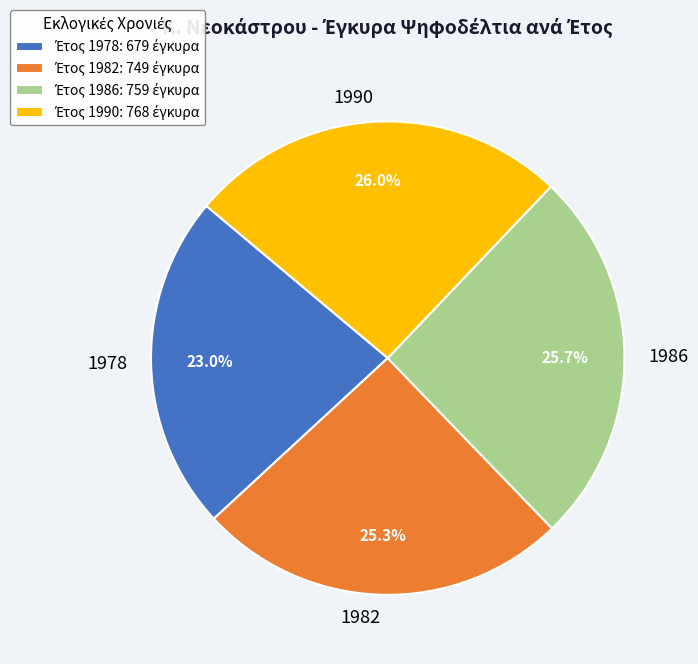

To the nearest percent, what is the difference between the largest and smallest slice percentages?

3%